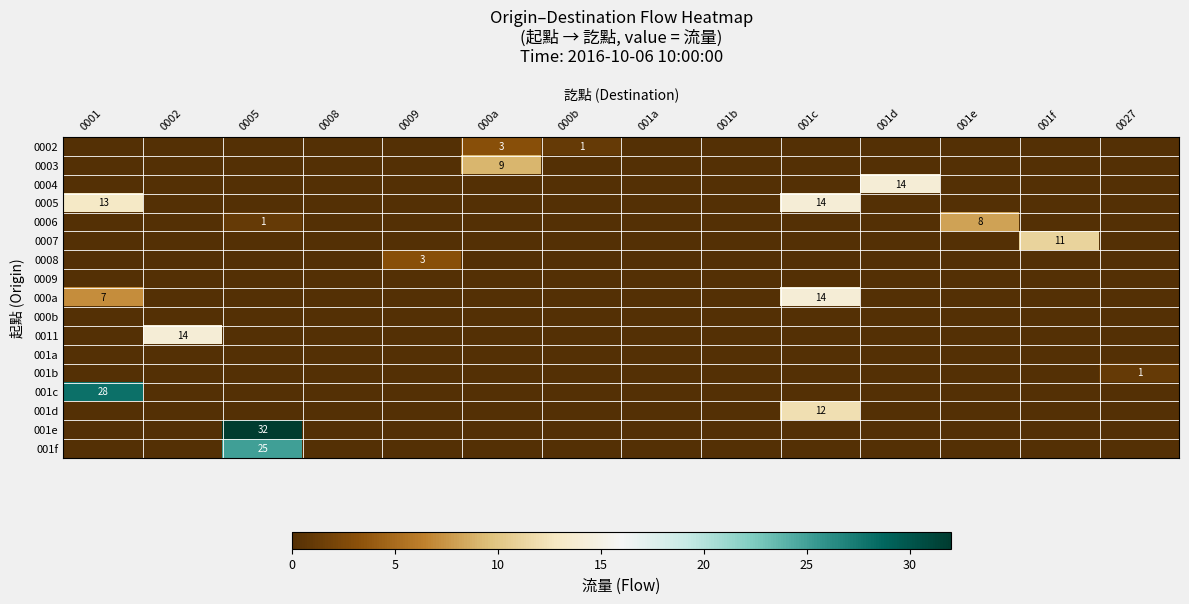

The 001f series shows 44 at 0005. True or false?

False